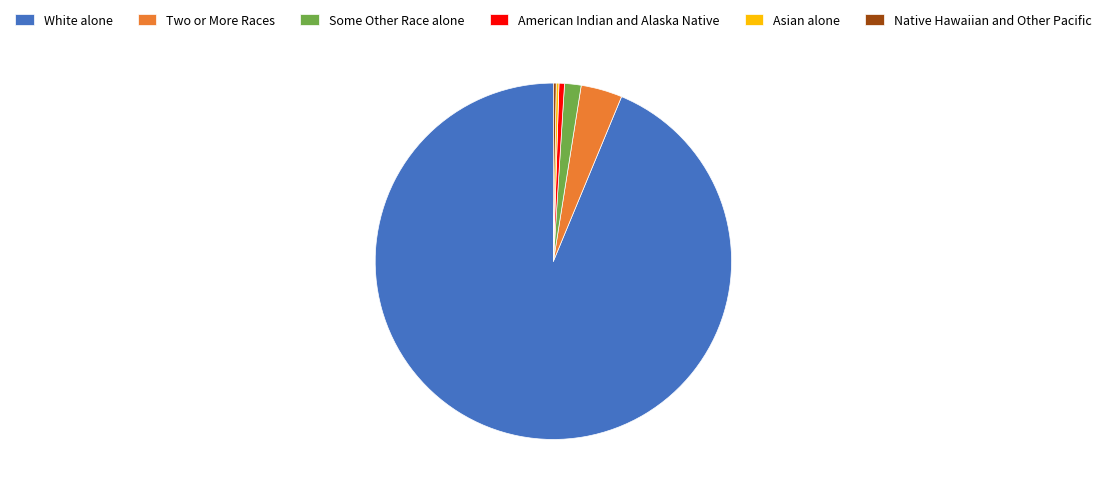

Which category accounts for the majority?

White alone